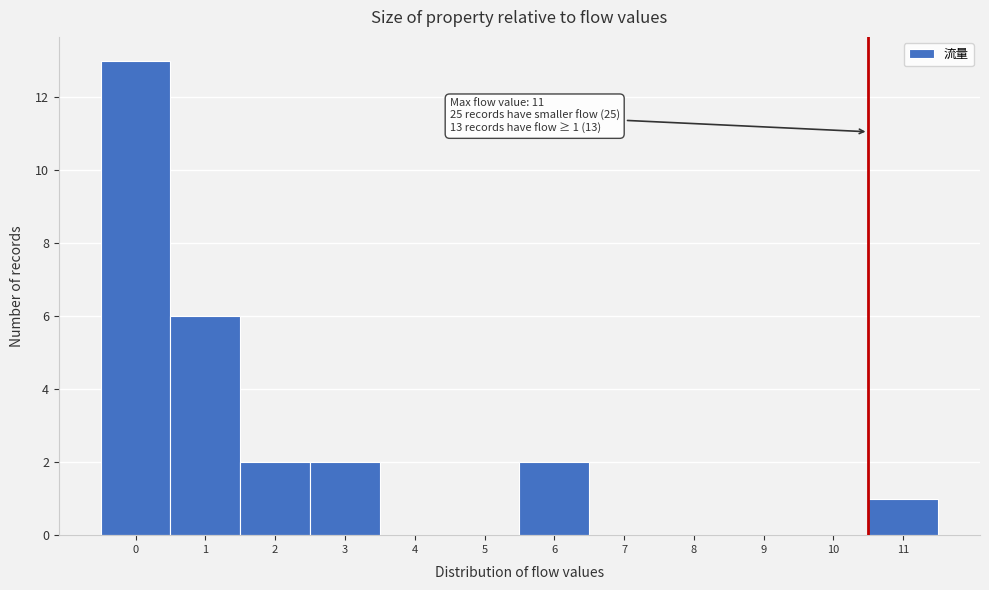

Reading right to left, transcribe all the data shown in this chart.

11=1	10=0	9=0	8=0	7=0	6=2	5=0	4=0	3=2	2=2	1=6	0=13